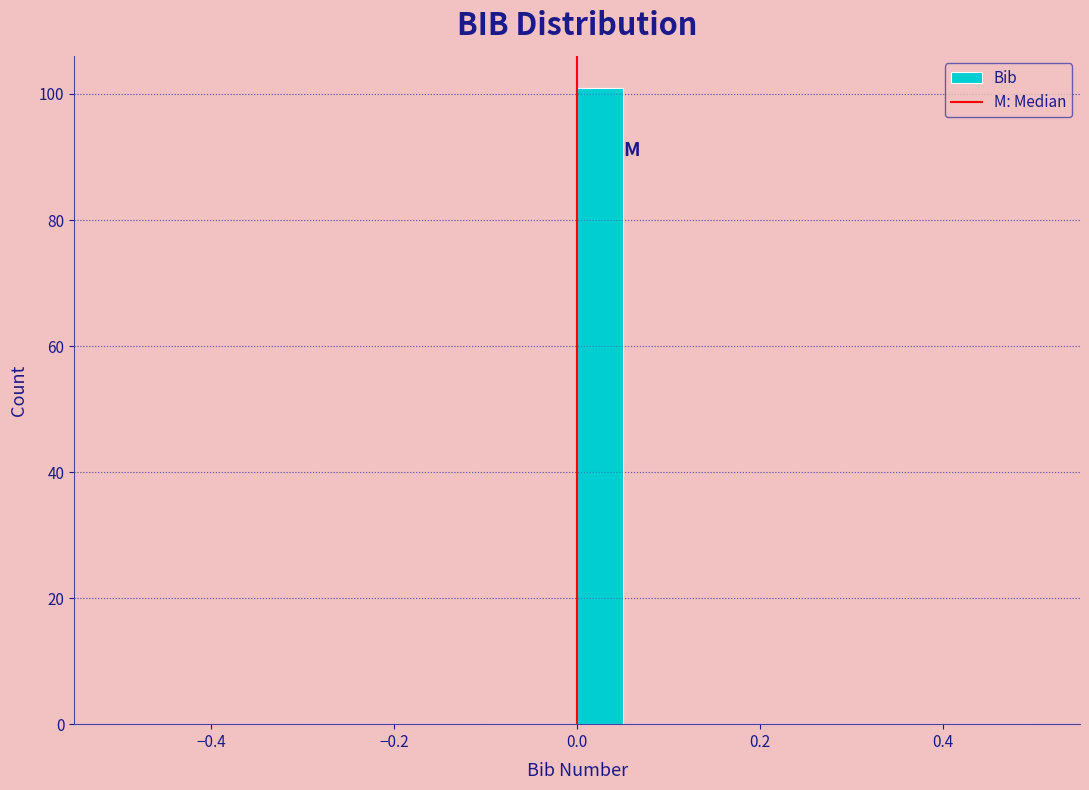

Around what value on the x-axis is the tallest bar? Give the approximate position of its centre, as read against the axis.

0.02